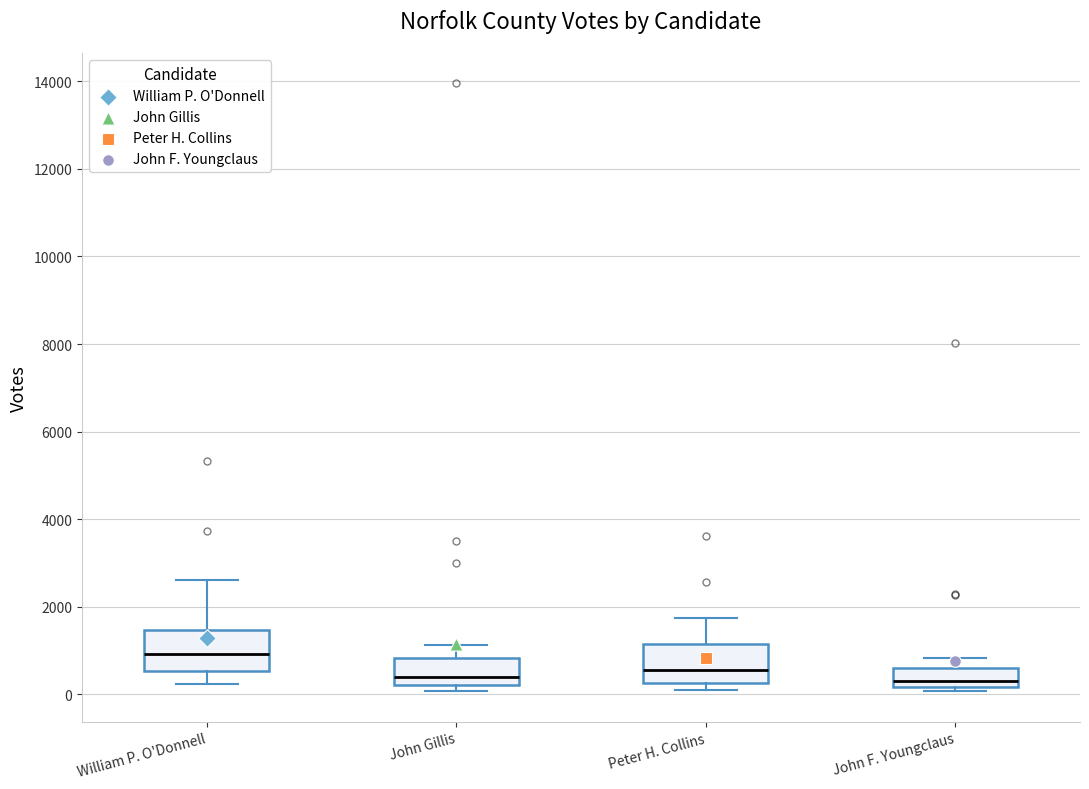

Where does the upper whisker of the box for Peter H. Collins end on the y-axis? The values are not printed on the chart, so give them approximately, as read against the axis.

1800